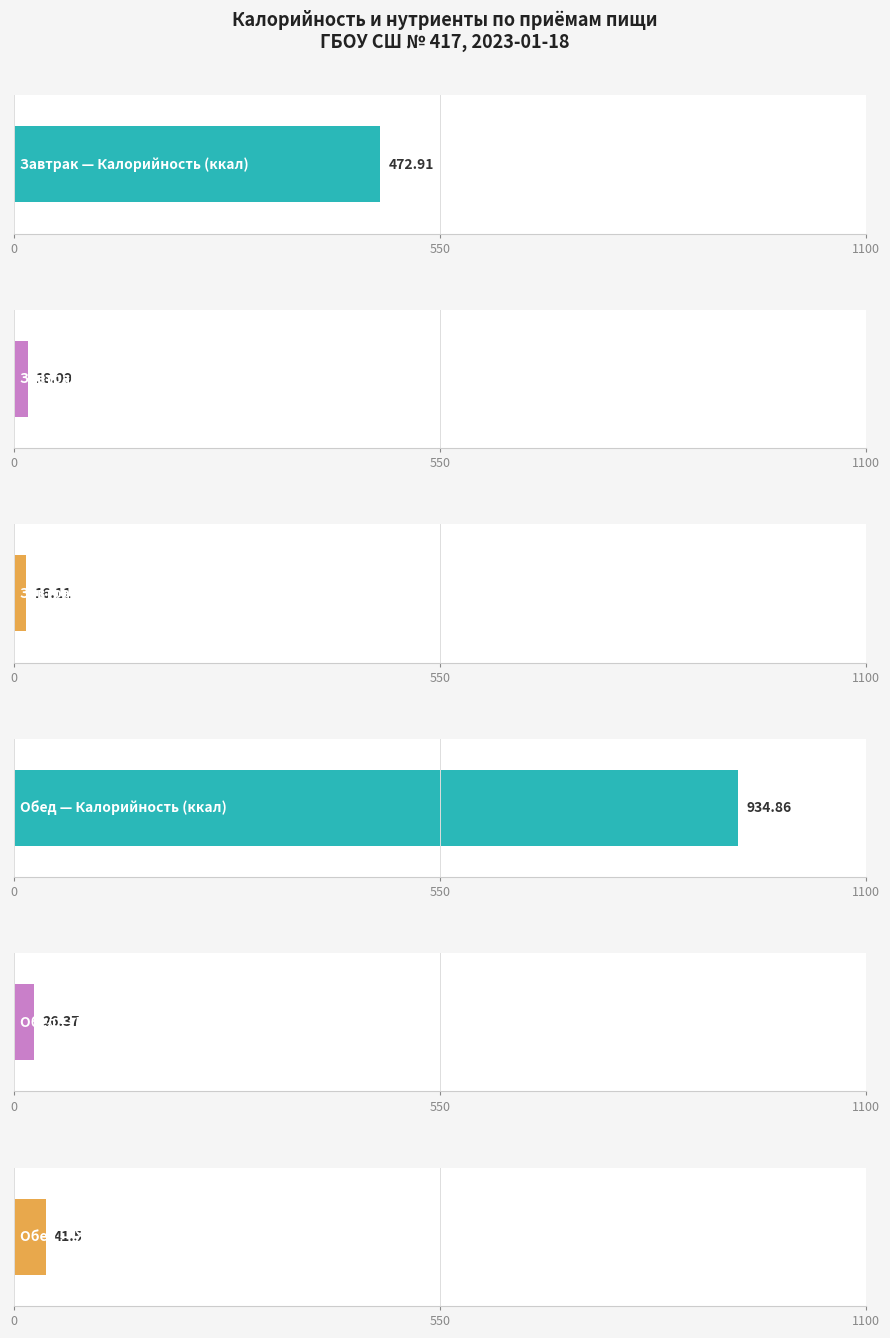

What is the label of the 1st bar from the right?

Обед